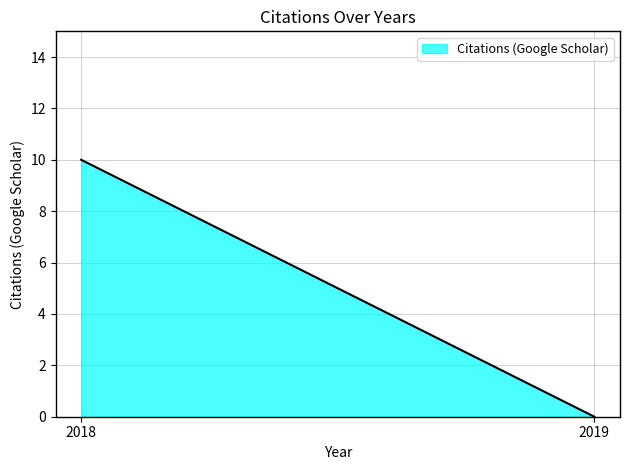

How many distinct data groups are displayed?

1